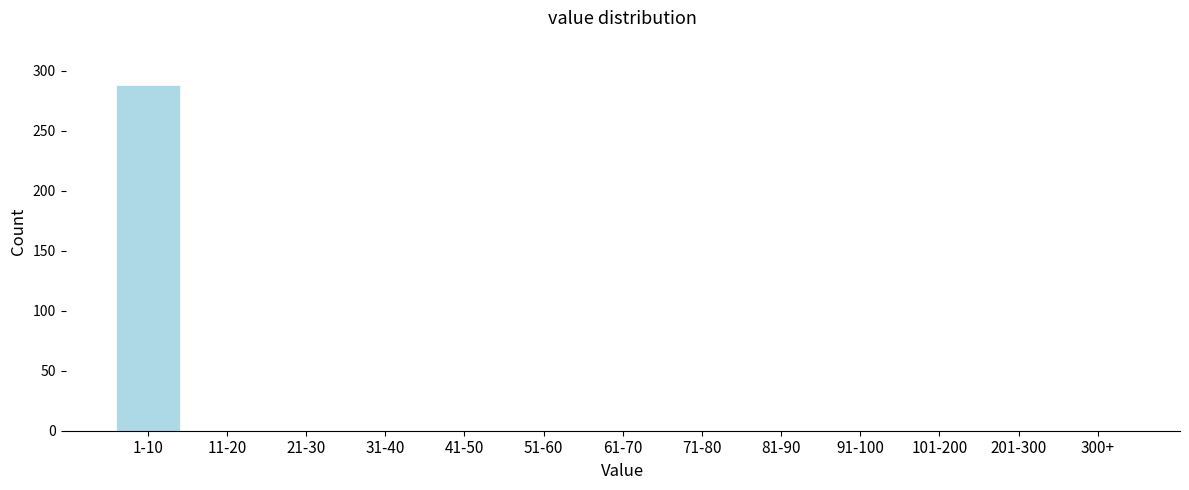

Reading right to left, list all the values displayed in this chart.

300+=0	201-300=0	101-200=0	91-100=0	81-90=0	71-80=0	61-70=0	51-60=0	41-50=0	31-40=0	21-30=0	11-20=0	1-10=288